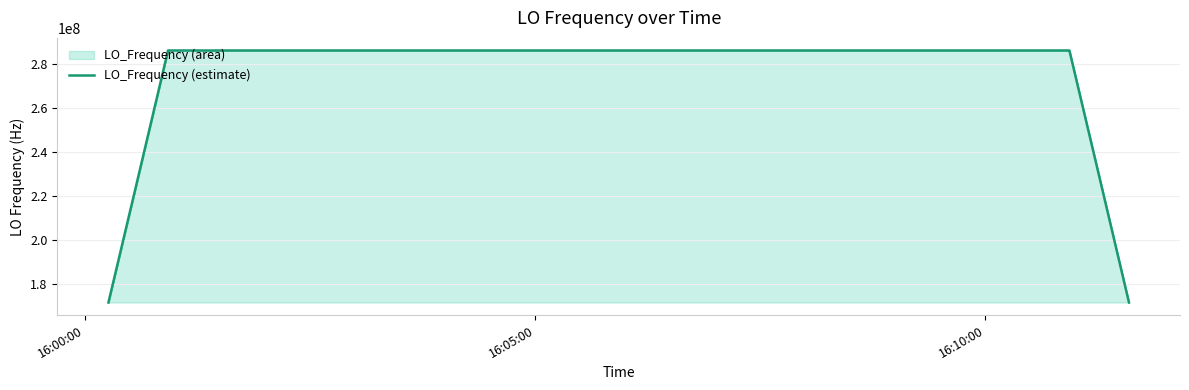

What is the maximum value for LO_Frequency (estimate)?

286047005.7